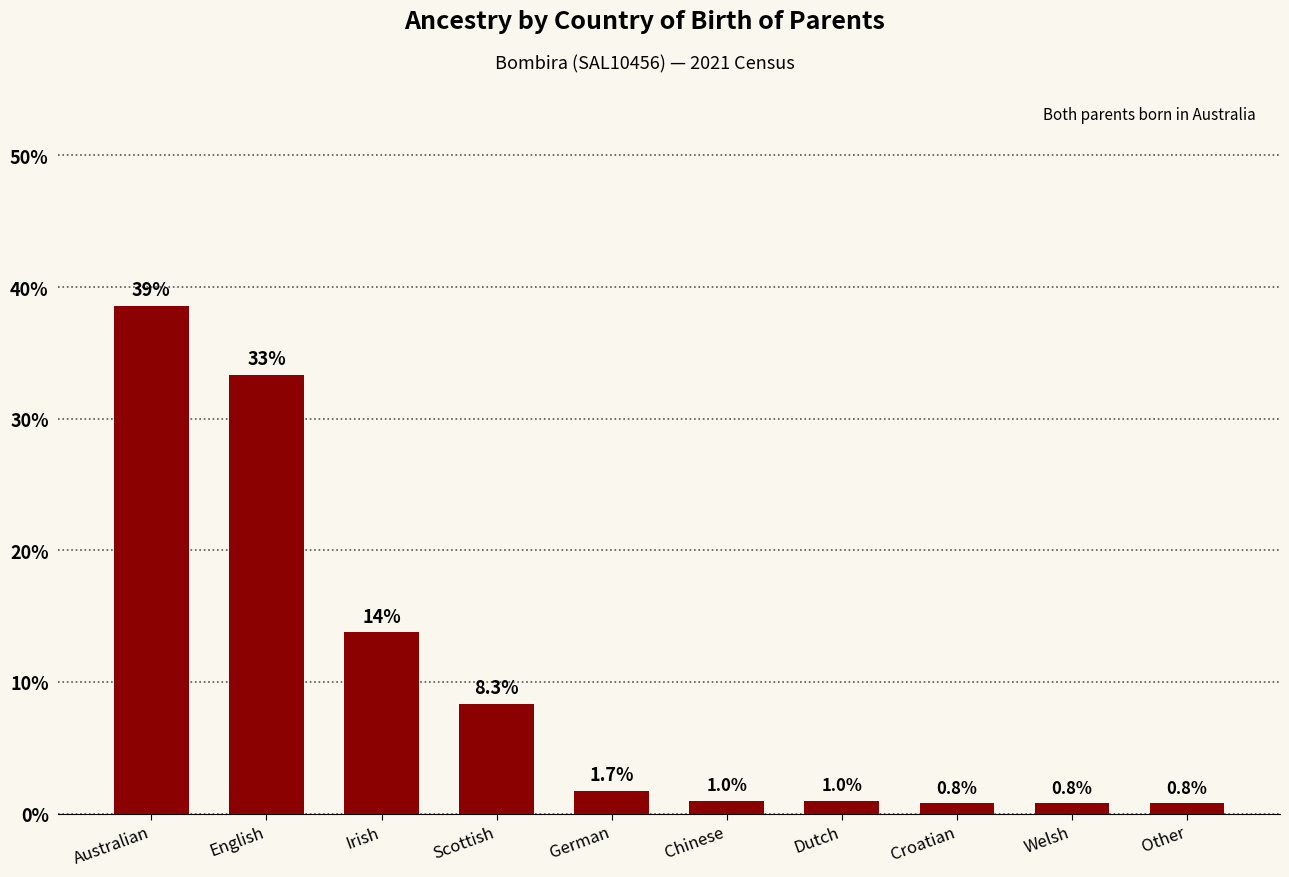

What is the difference between the maximum and minimum values?

37.8